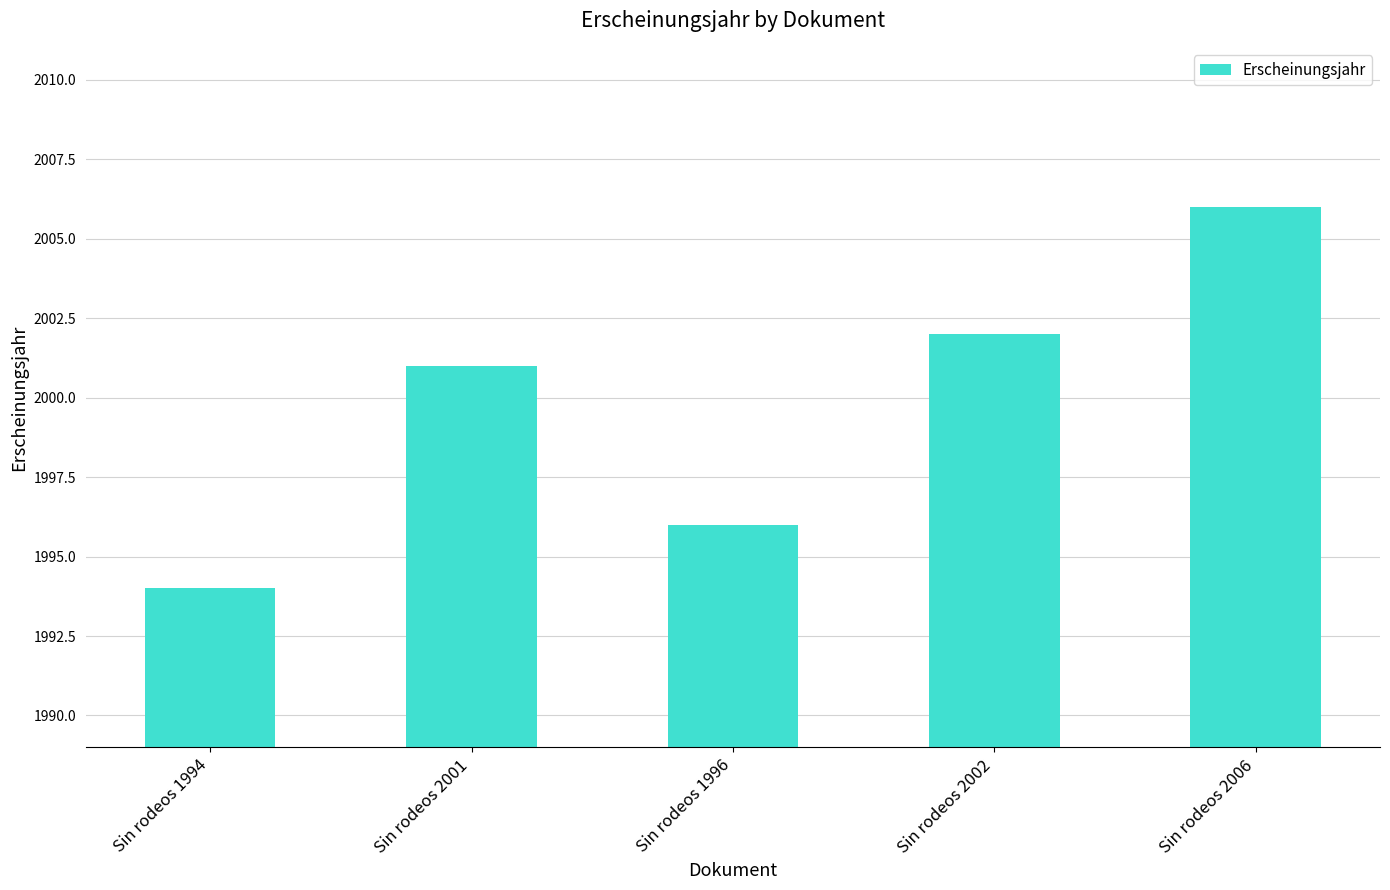

Reading left to right, list all the values displayed in this chart.

1994	2001	1996	2002	2006